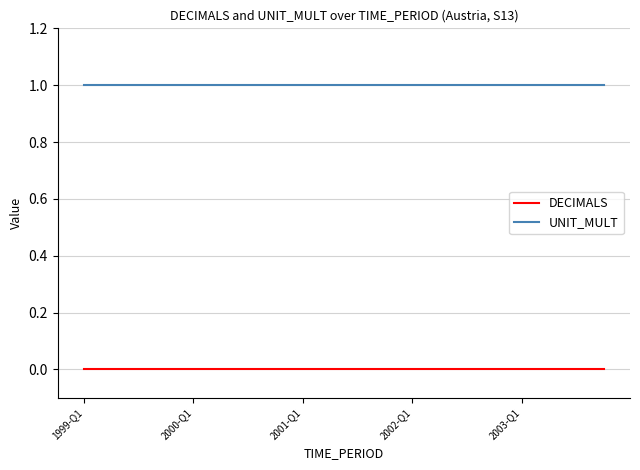

True or false: DECIMALS and UNIT_MULT cross at least once.

False